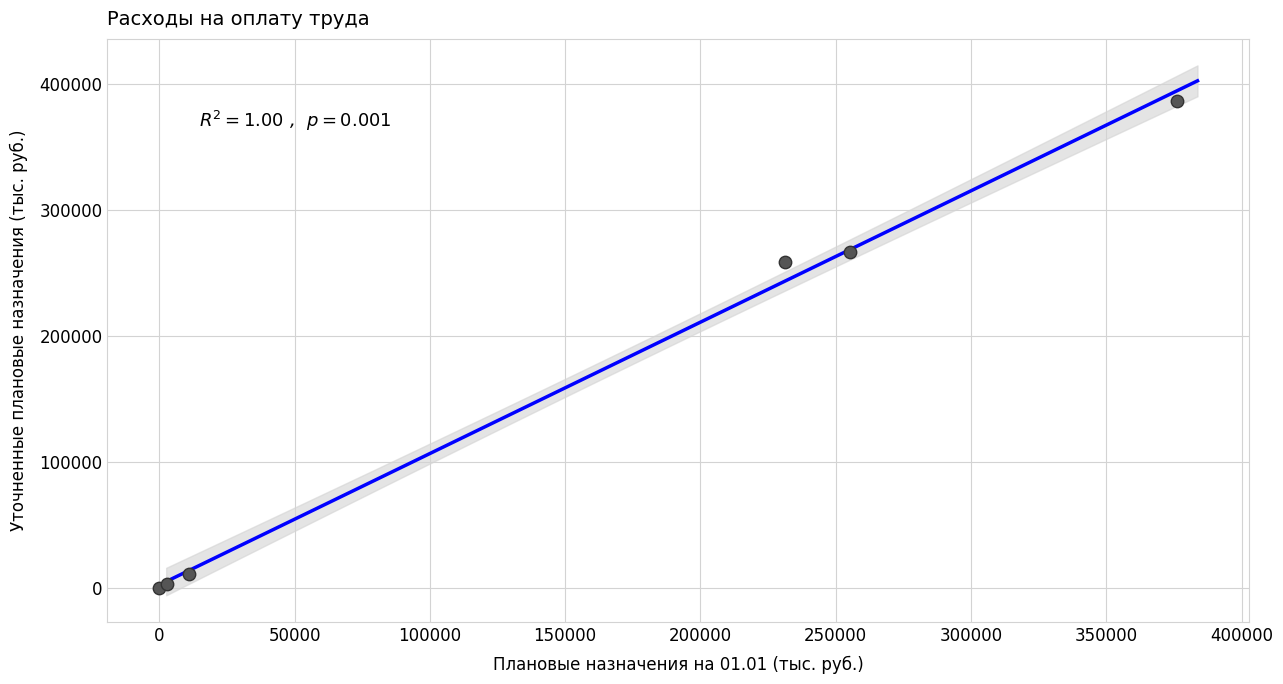

What Y value in the scatter plot is closest to 193214?

258595.4